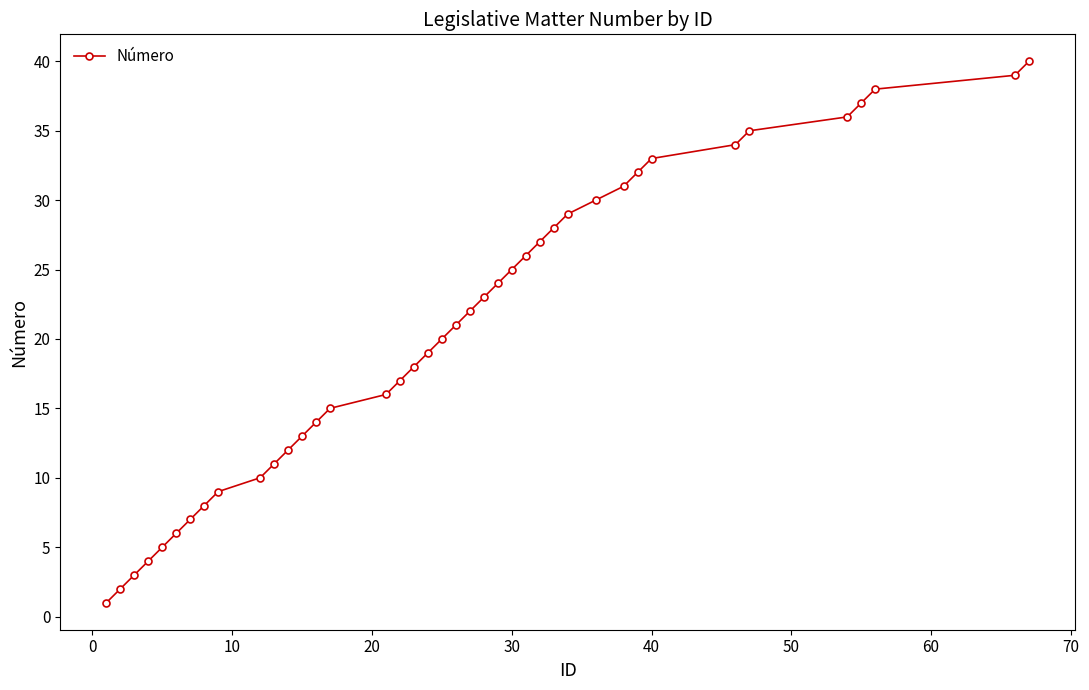

What is the maximum value shown in the chart?

40